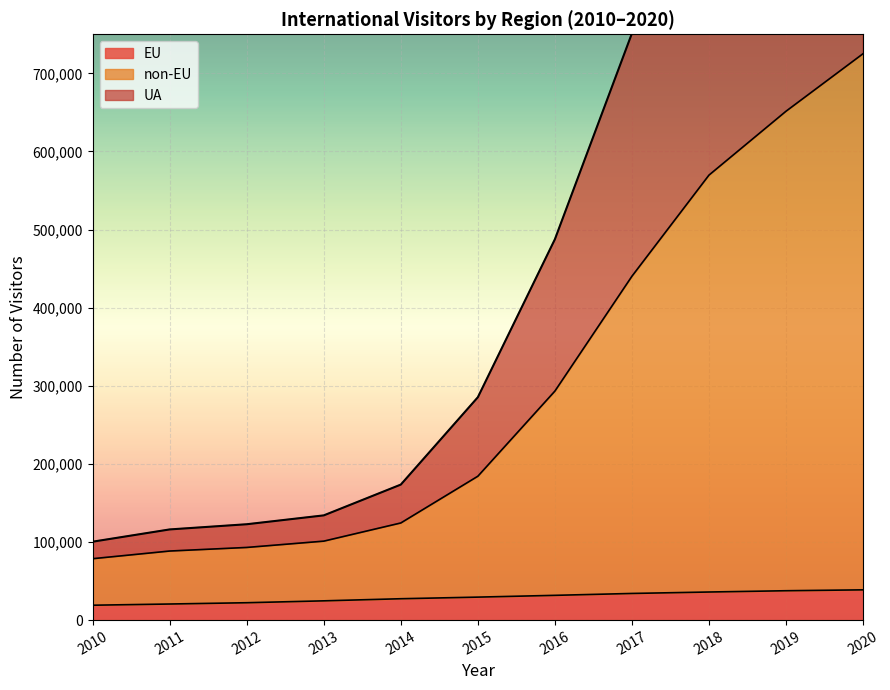

What is the sum of the EU values at 2016 and 2011?

52285